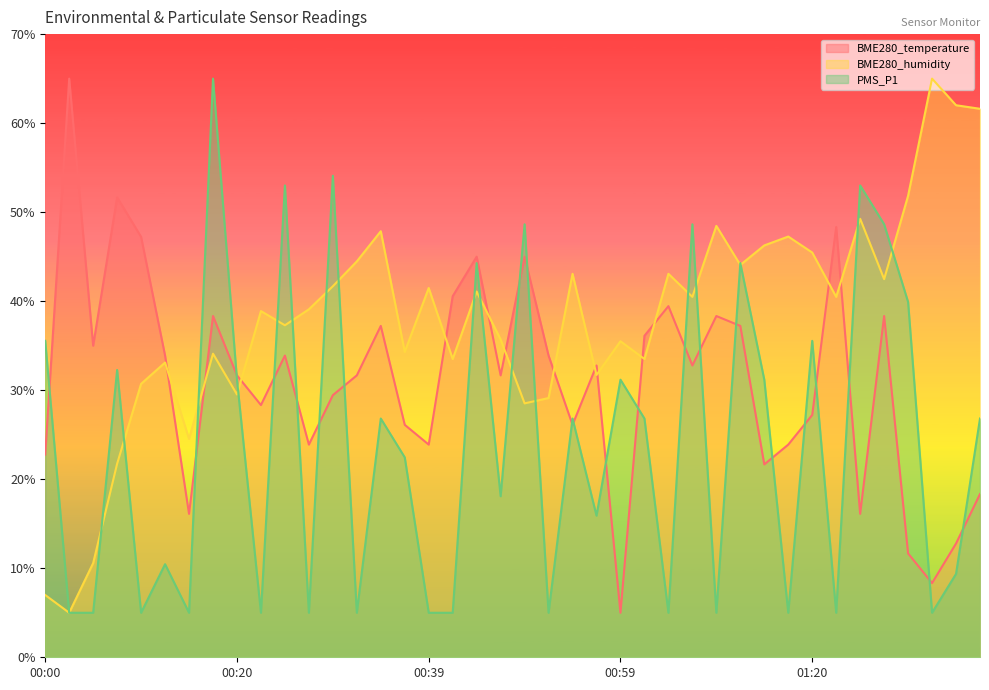

List the series in order of their overall mean, highest first.

BME280_humidity, BME280_temperature, PMS_P1